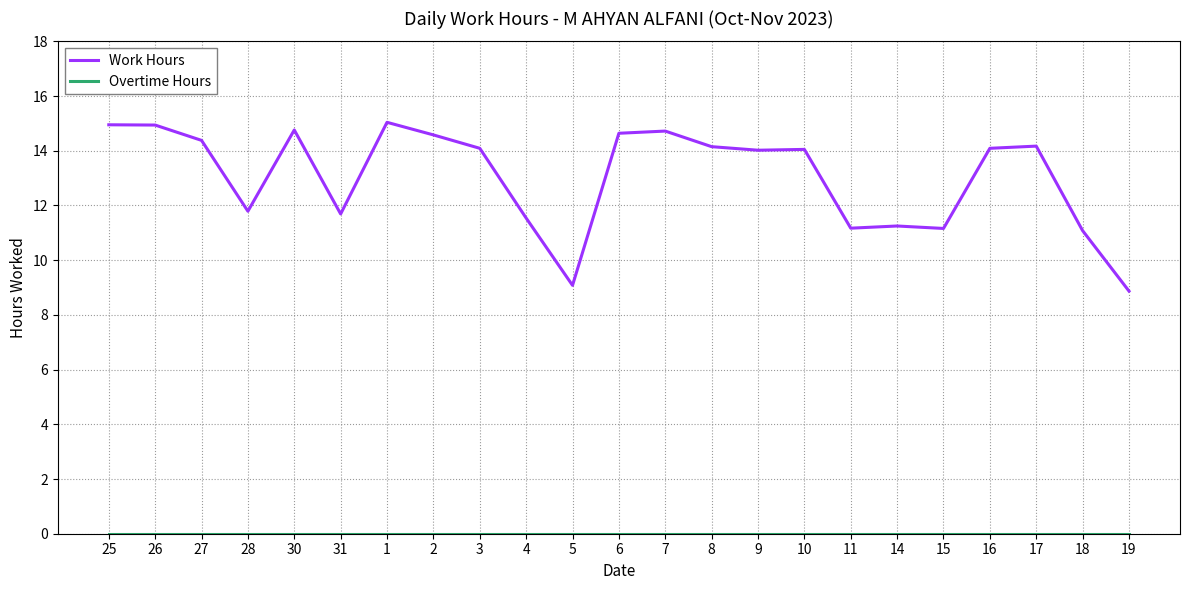

Which series has the largest total across all categories?

Work Hours